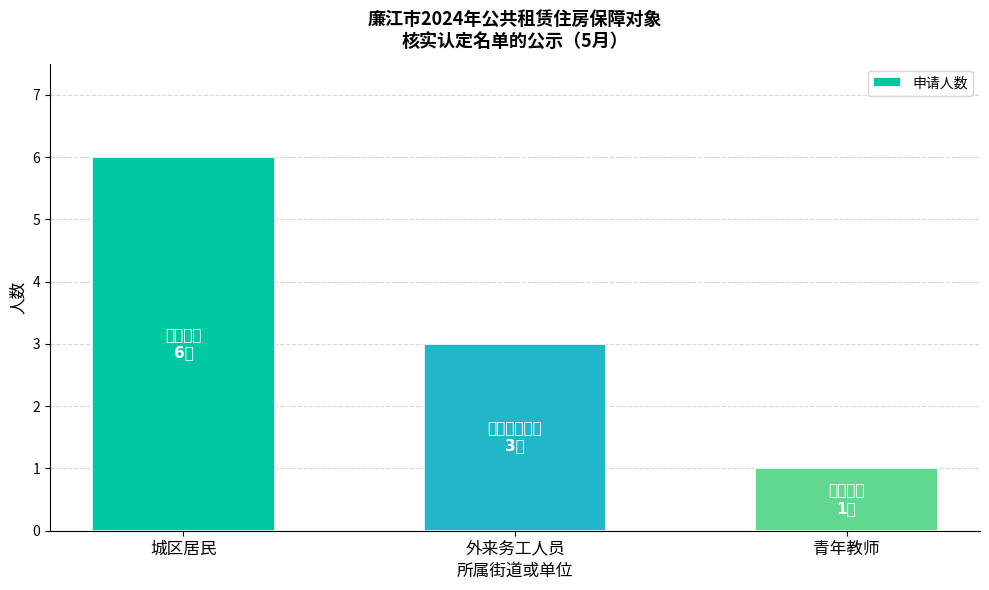

What is the value of the 1st bar from the left?

6